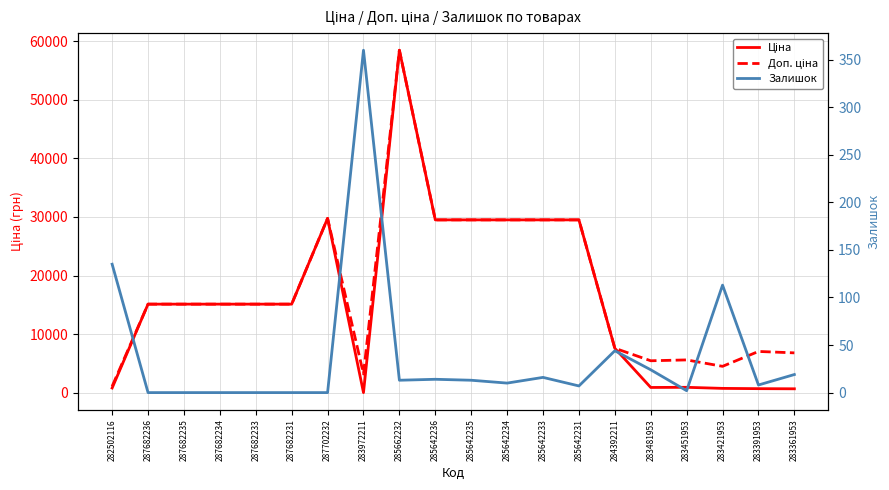

True or false: Доп. ціна and Залишок cross at least once.

False